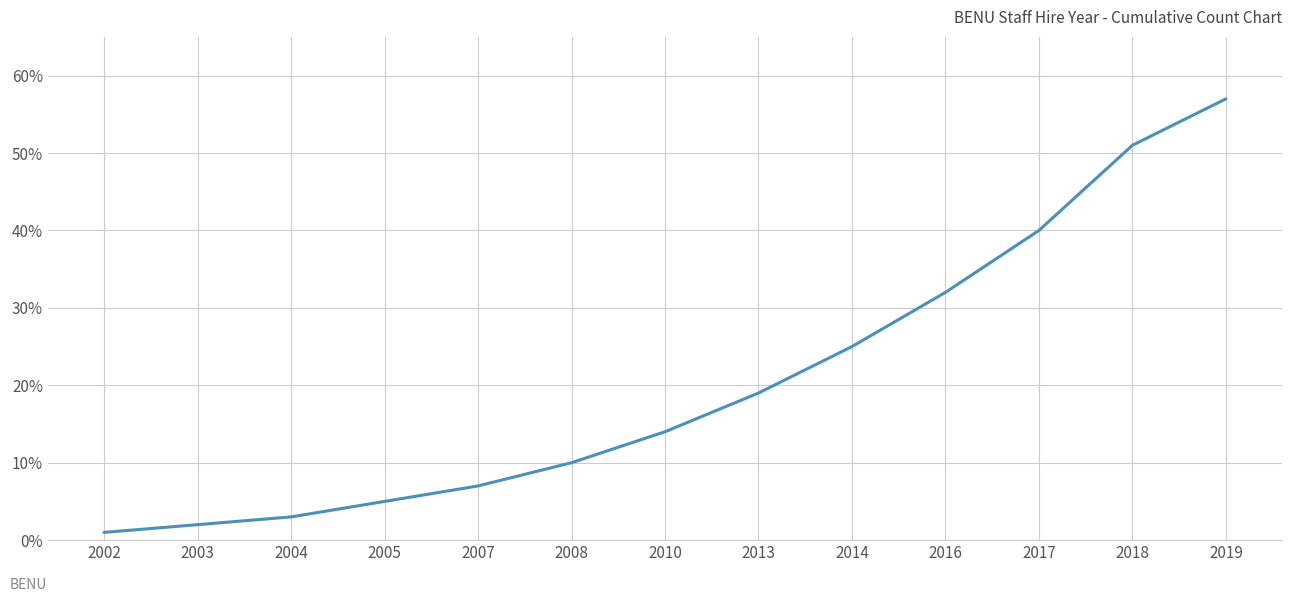

True or false: the data shows 19 at 2013.

True